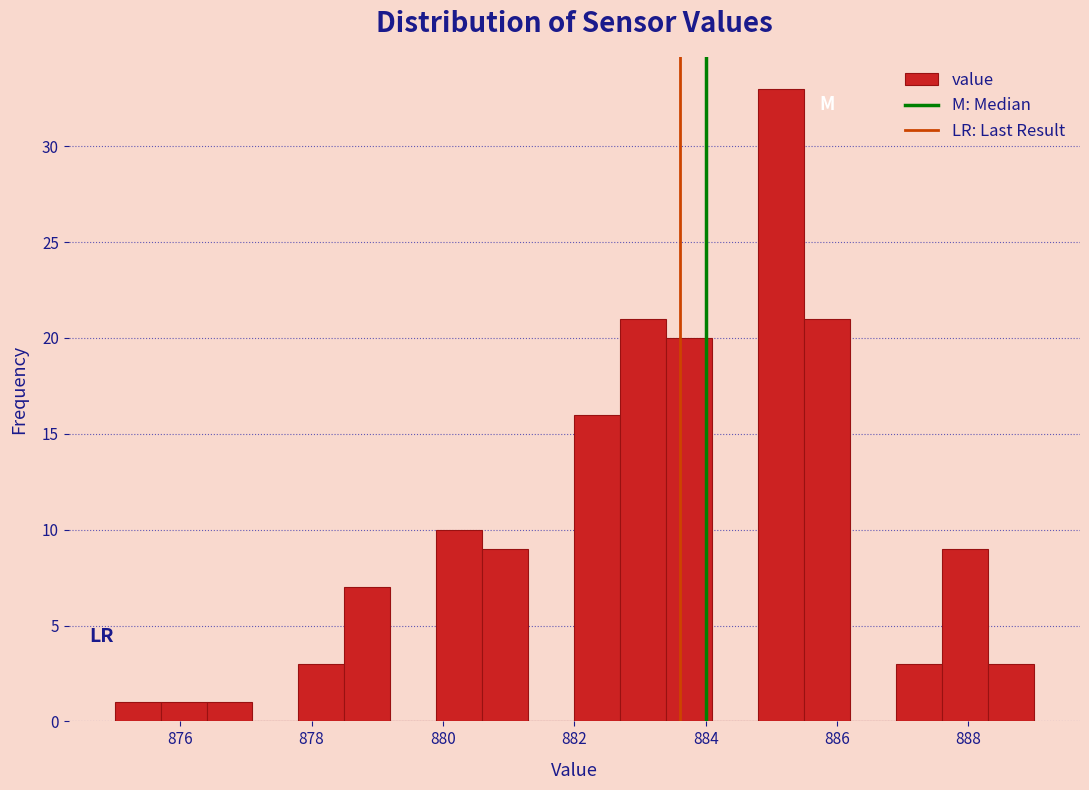

Around what value on the x-axis is the tallest bar? Give the approximate position of its centre, as read against the axis.

885.2